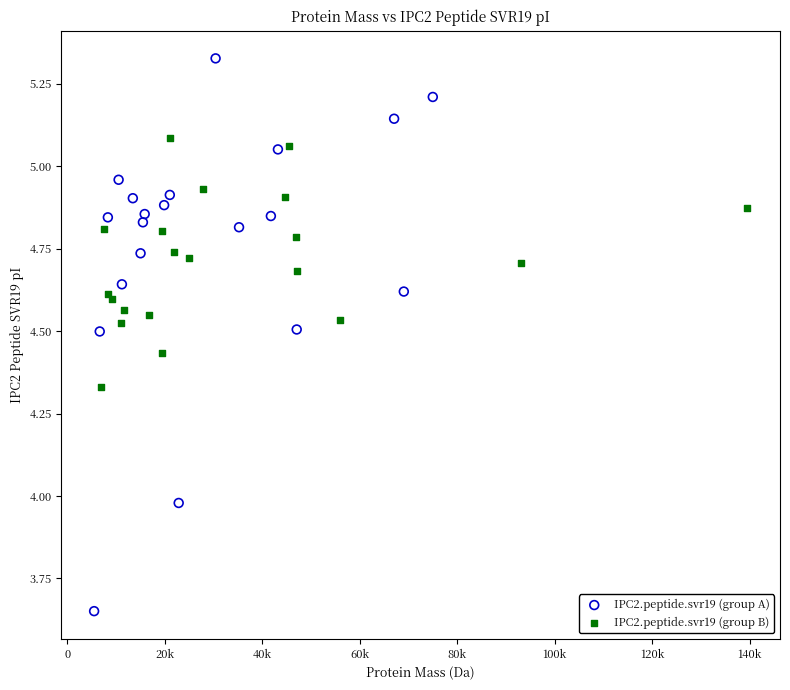

Which series contains the lowest Y value?

IPC2.peptide.svr19 (group A)